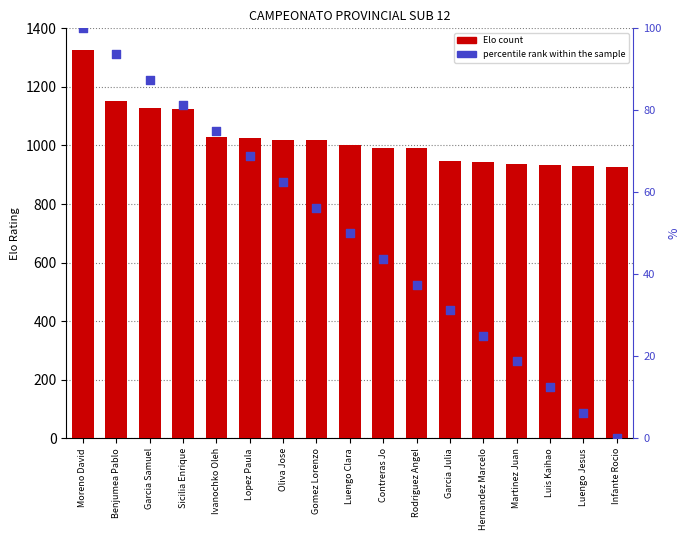

Which series reaches the minimum Y coordinate?

percentile rank within the sample